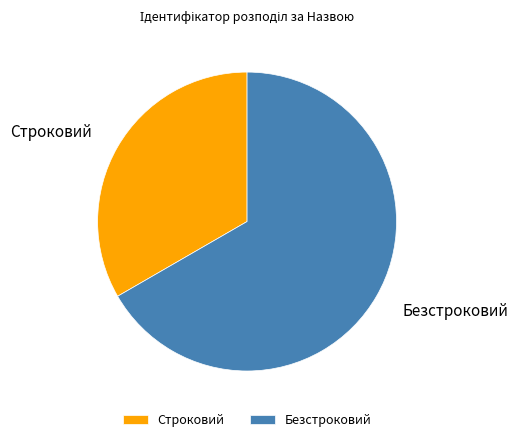

Which slice represents more than half of the pie?

Безстроковий